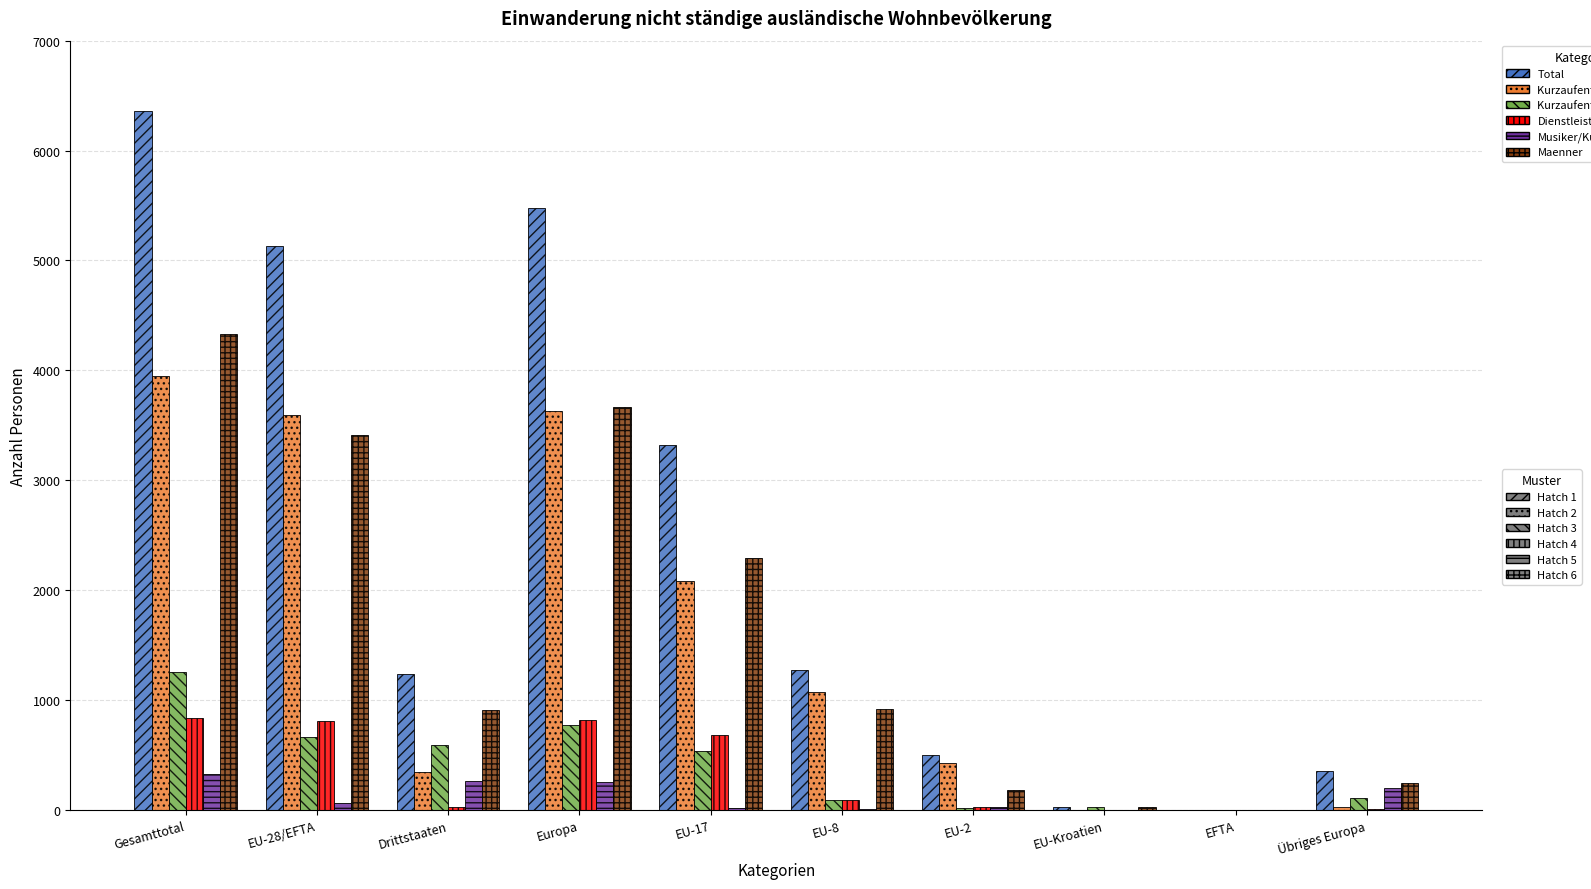

At which category does the chart reach its peak across all series?

Gesamttotal